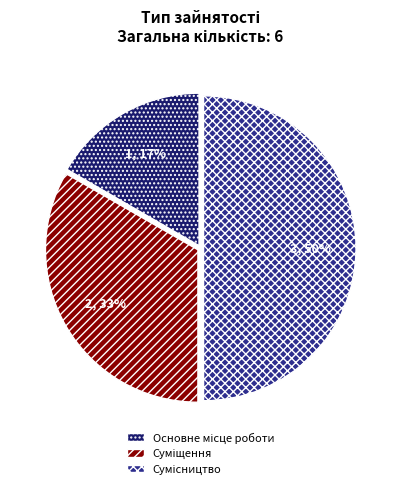

To the nearest percent, what is the difference between the largest and smallest slice percentages?

33%